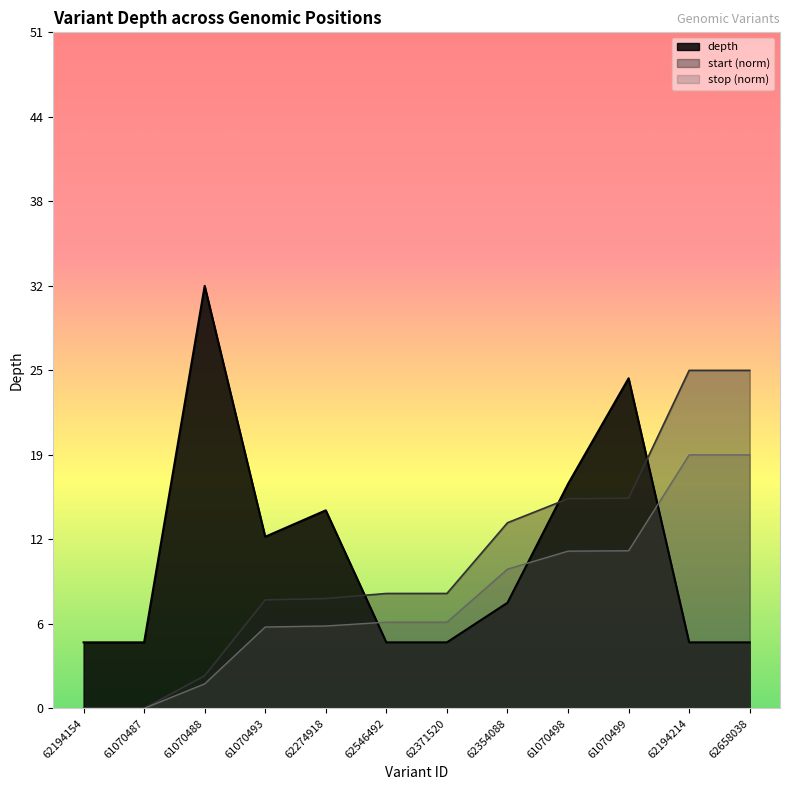

Which has a higher value, 62274918 or 61070488?

61070488